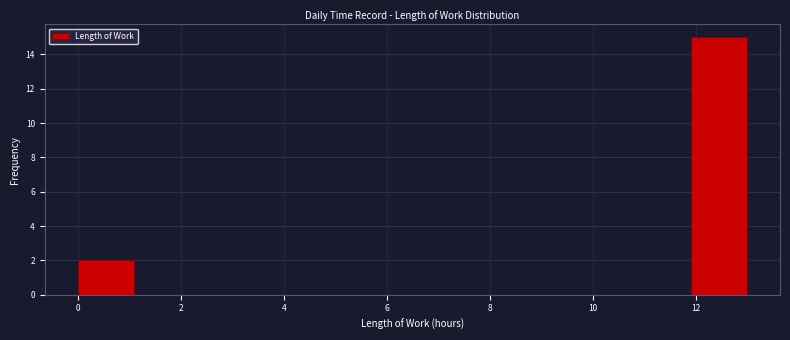

Reading left to right, list every bar in this chart as the range it spans on the x-axis followed by its height. Neither the bar edges nor the heights are printed on the chart, so give them approximately, as read against the axes.

0.0 to 1.0: 2
1.0 to 2.2: 0
2.2 to 3.2: 0
3.2 to 4.4: 0
4.4 to 5.4: 0
5.4 to 6.4: 0
6.4 to 7.6: 0
7.6 to 8.6: 0
8.6 to 9.8: 0
9.8 to 10.8: 0
10.8 to 12.0: 0
12.0 to 13.0: 15